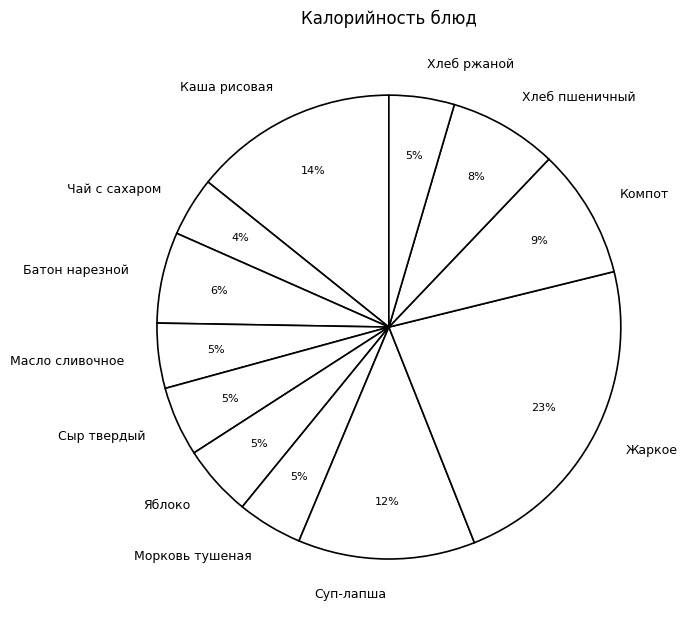

Do Масло сливочное and Сыр твердый together represent more than half of the pie?

No